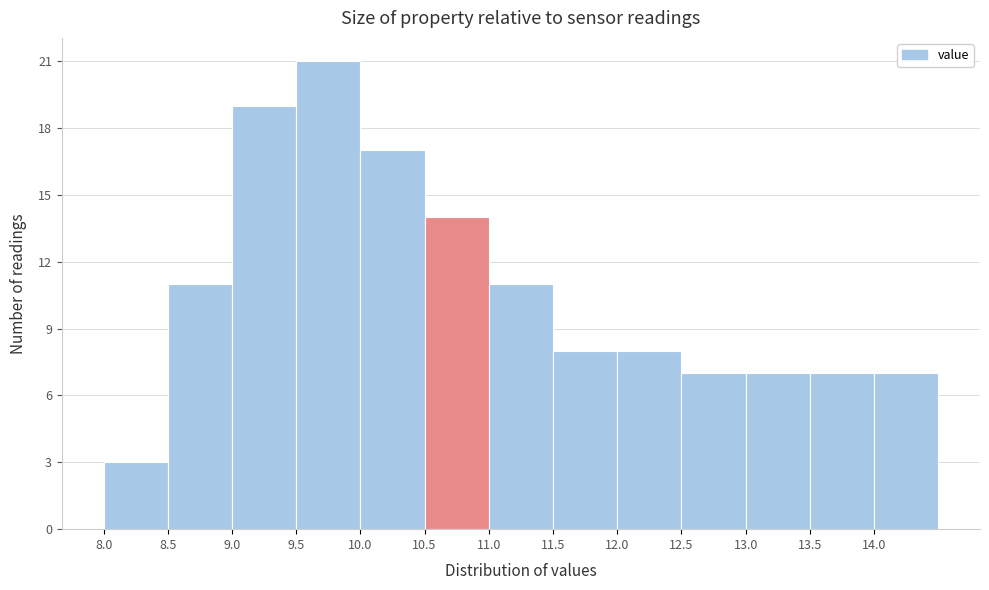

Which range on the x-axis has the tallest bar?

9.5 to 10.0